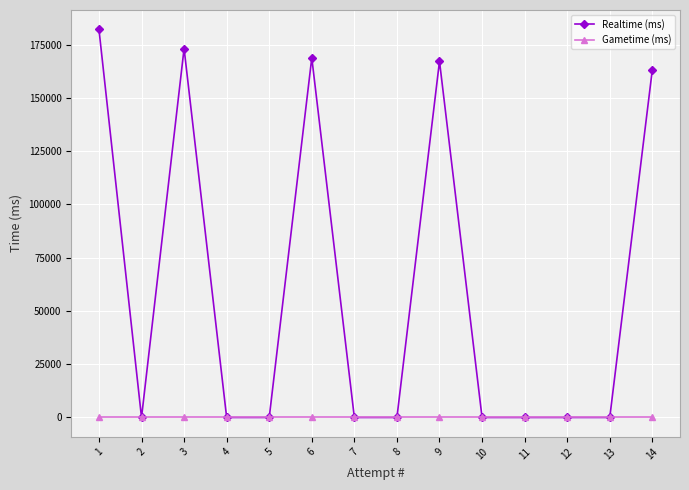

How many data points does each series have?

14